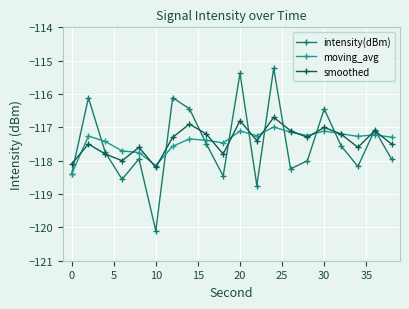

What is the smallest value displayed?

-120.1